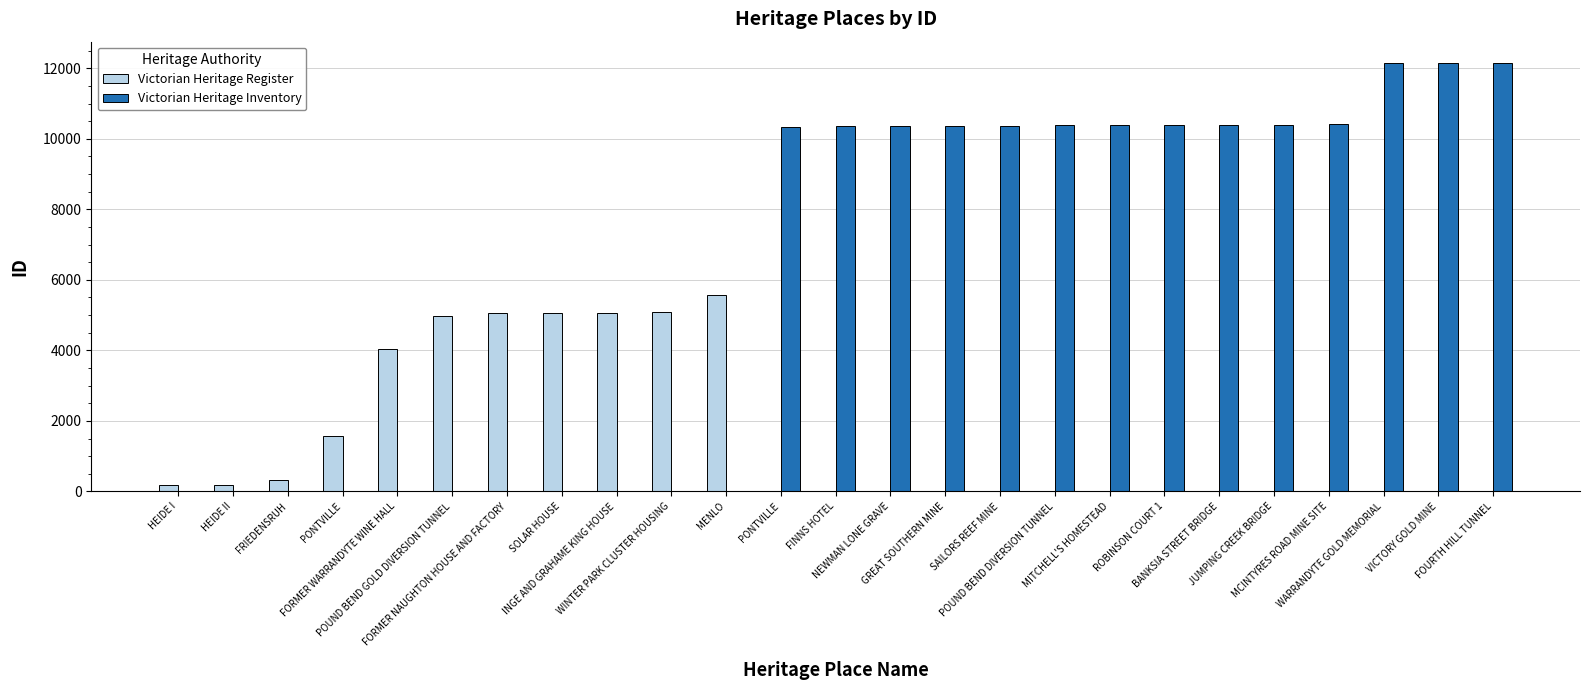

What are all the series names shown in the legend?

Victorian Heritage Register, Victorian Heritage Inventory